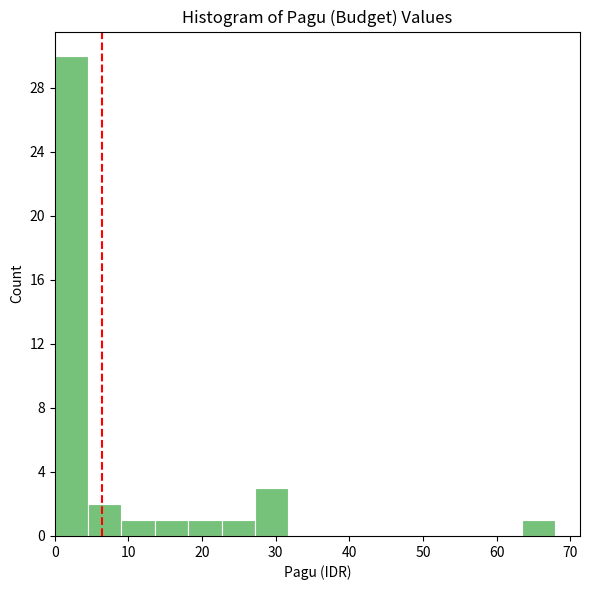

Which range on the x-axis has the tallest bar?

0 to 5